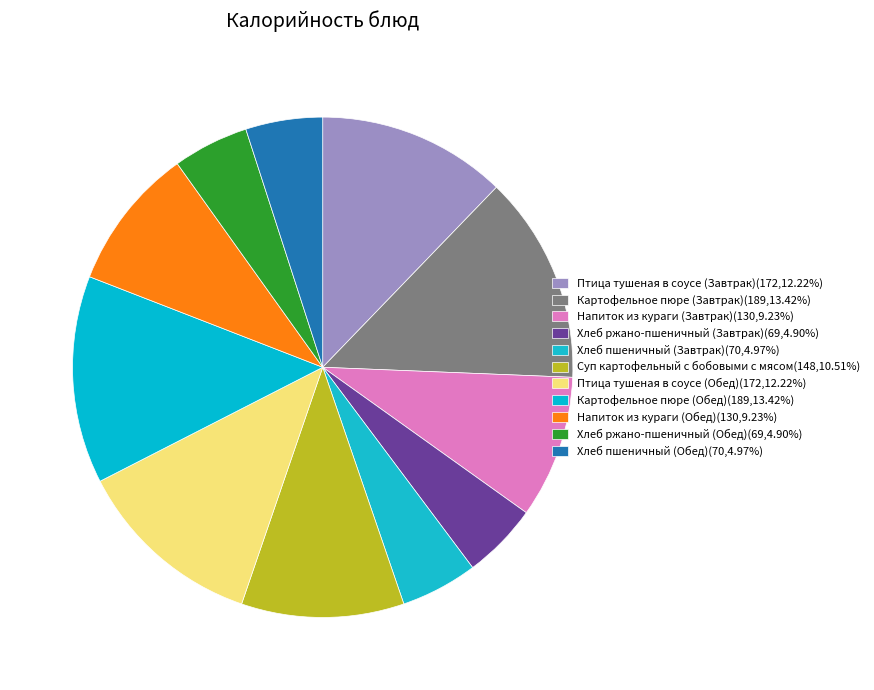

Does any single category account for the majority?

No